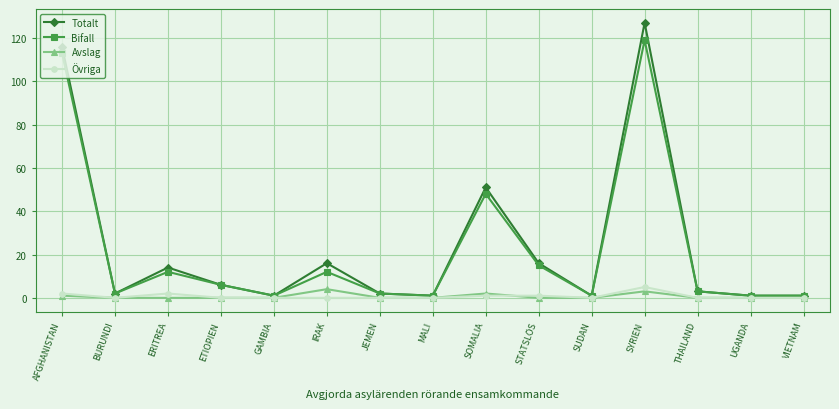

What is the label of the 12th point from the right?

ETIOPIEN